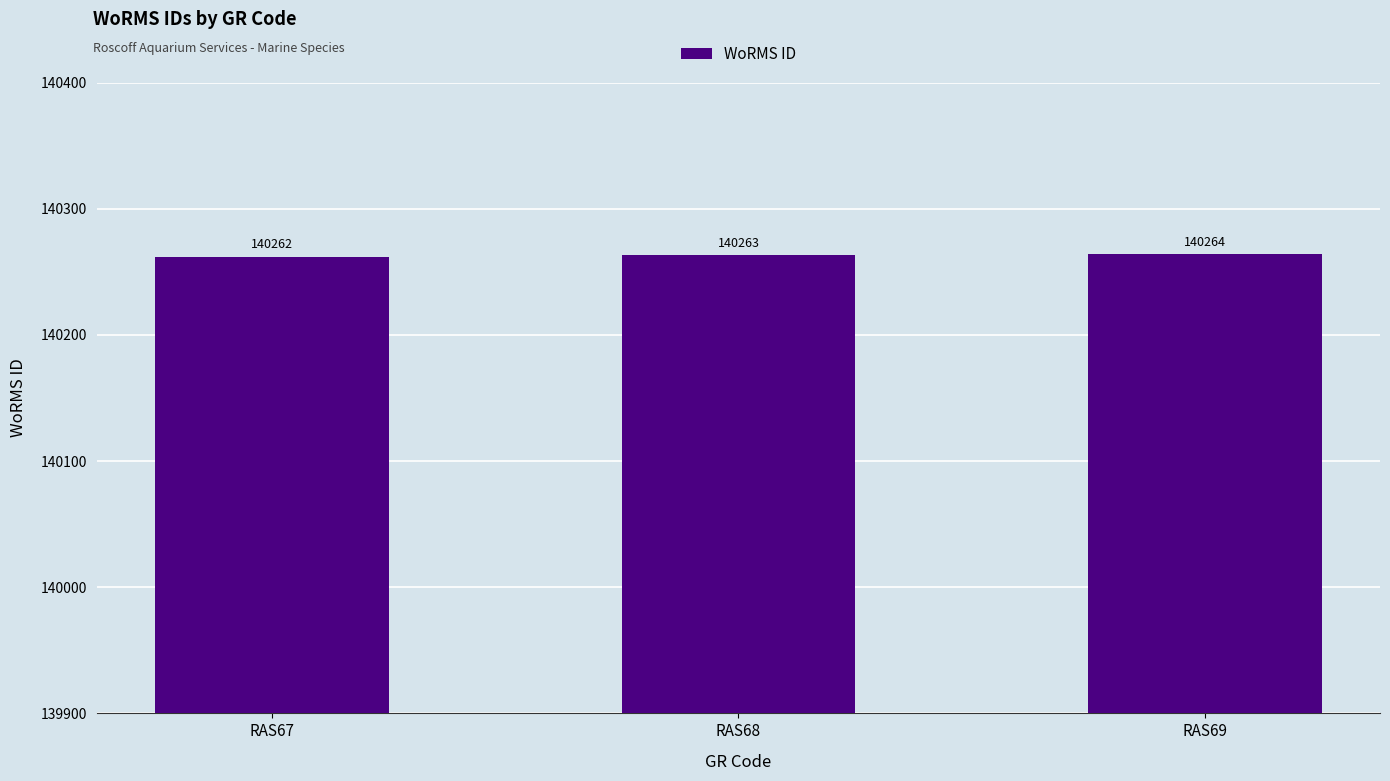

Where is the data nearest to the value 140263?

RAS68